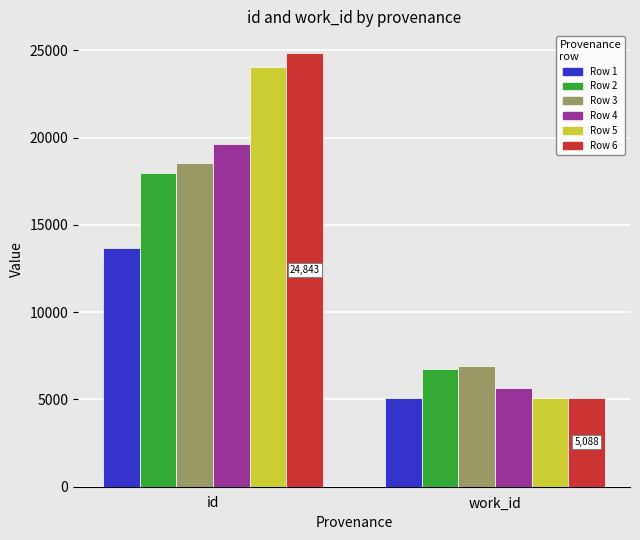

What is the spread (max minus min) of values at work_id?

1835